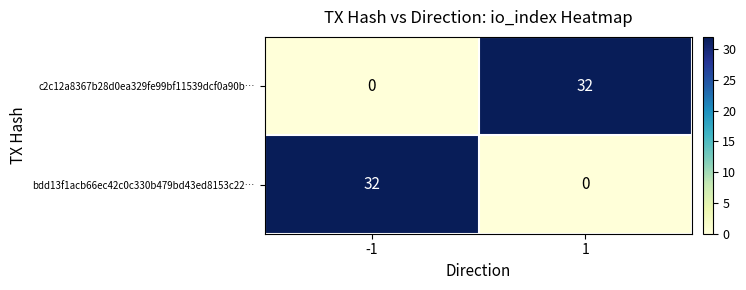

Reading right to left, what are all the values shown in this chart?

c2c12a8367b28d0ea329fe99bf11539dcf0a90b…: 1=32	-1=0
bdd13f1acb66ec42c0c330b479bd43ed8153c22…: 1=0	-1=32